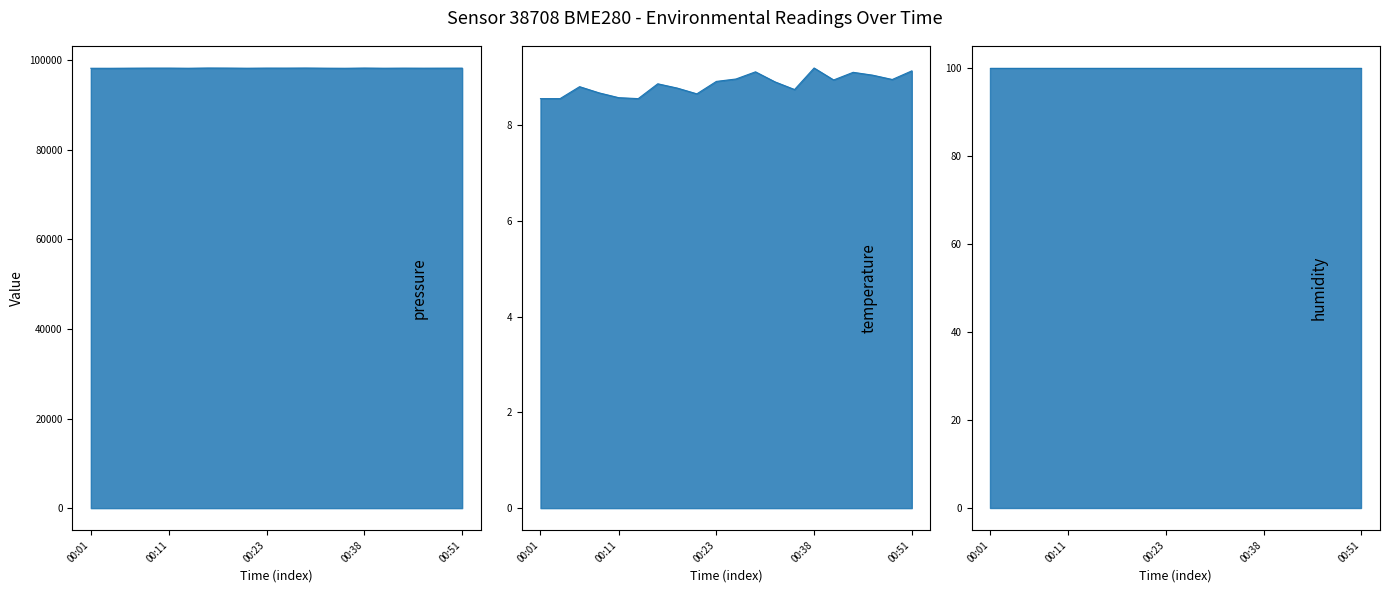

What is the value of the humidity_line point at the 11th from the left?

100.0